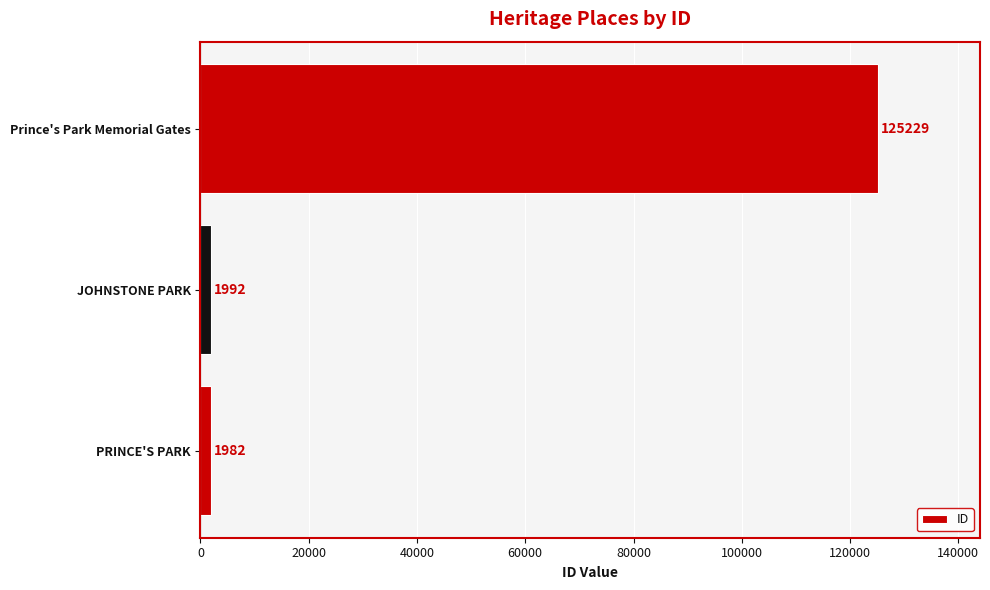

What is the maximum value shown in the chart?

125229